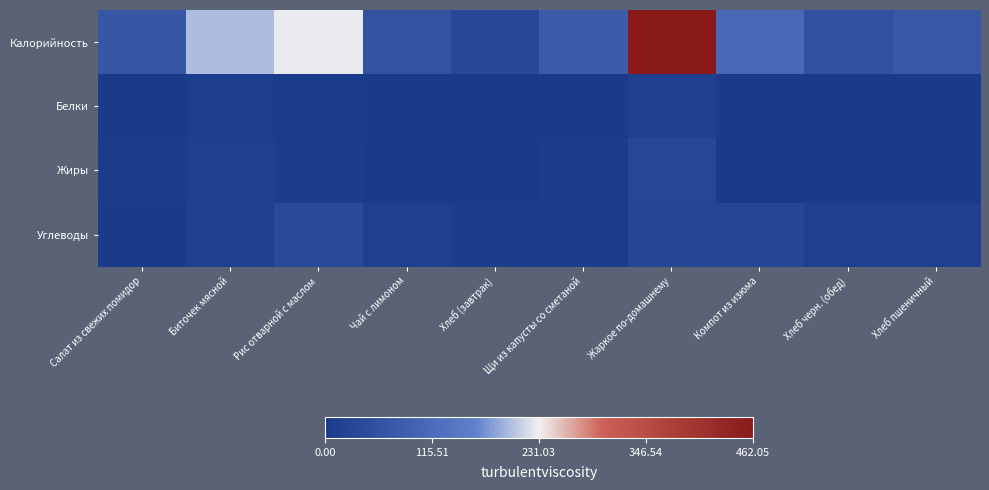

At how many categories does at least one series exceed 194?

3